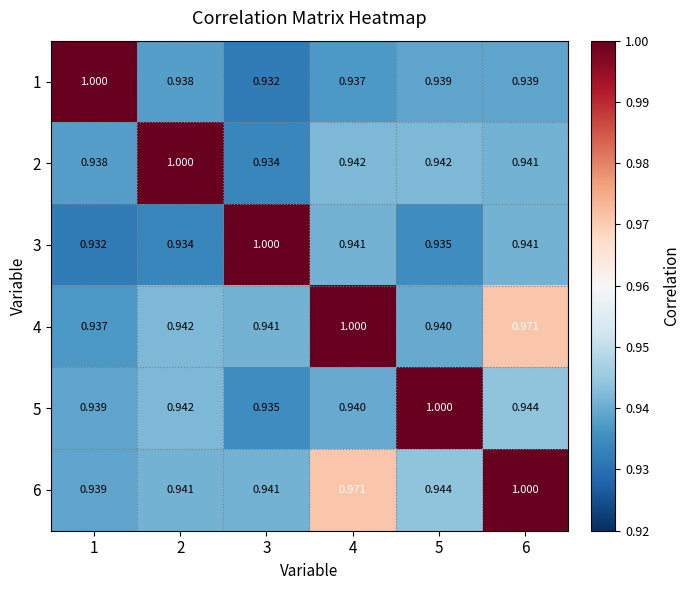

Is the value of 6 at 2 greater than the value of 5 at 5?

No